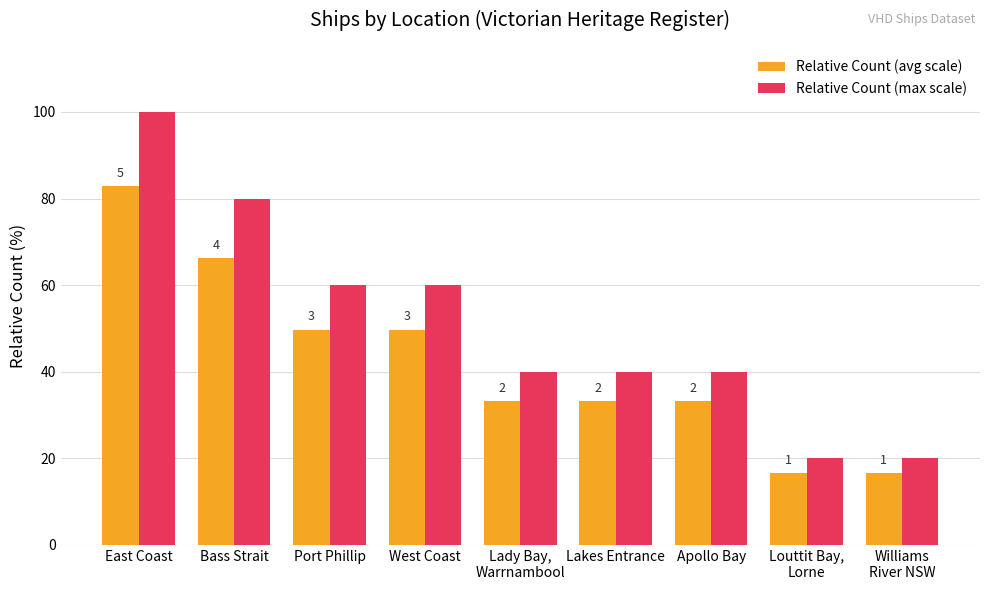

List the series in order of their overall mean, highest first.

Relative Count (max scale), Relative Count (avg scale)